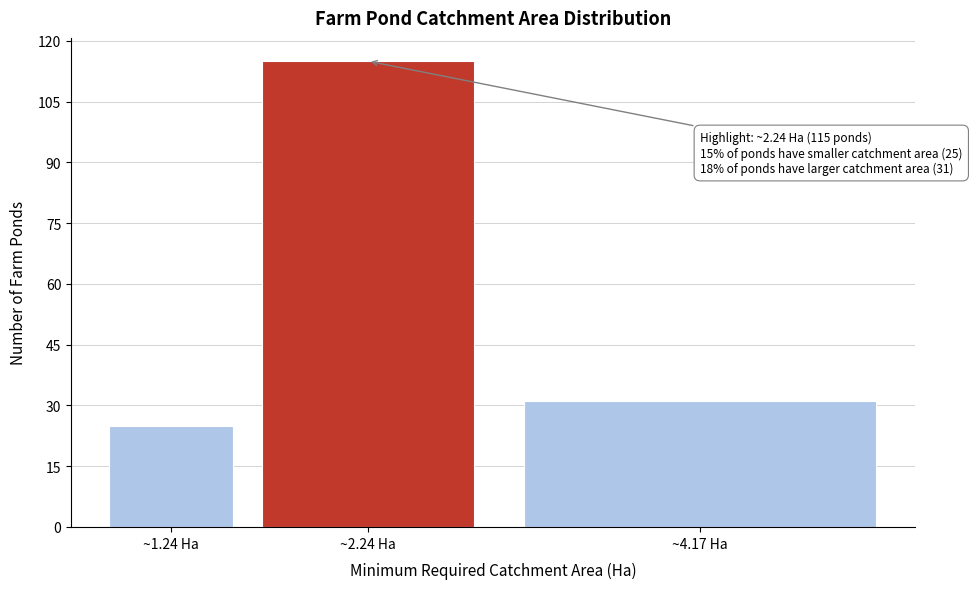

Reading left to right, transcribe all the data shown in this chart.

~1.24 Ha=25	~2.24 Ha=115	~4.17 Ha=31